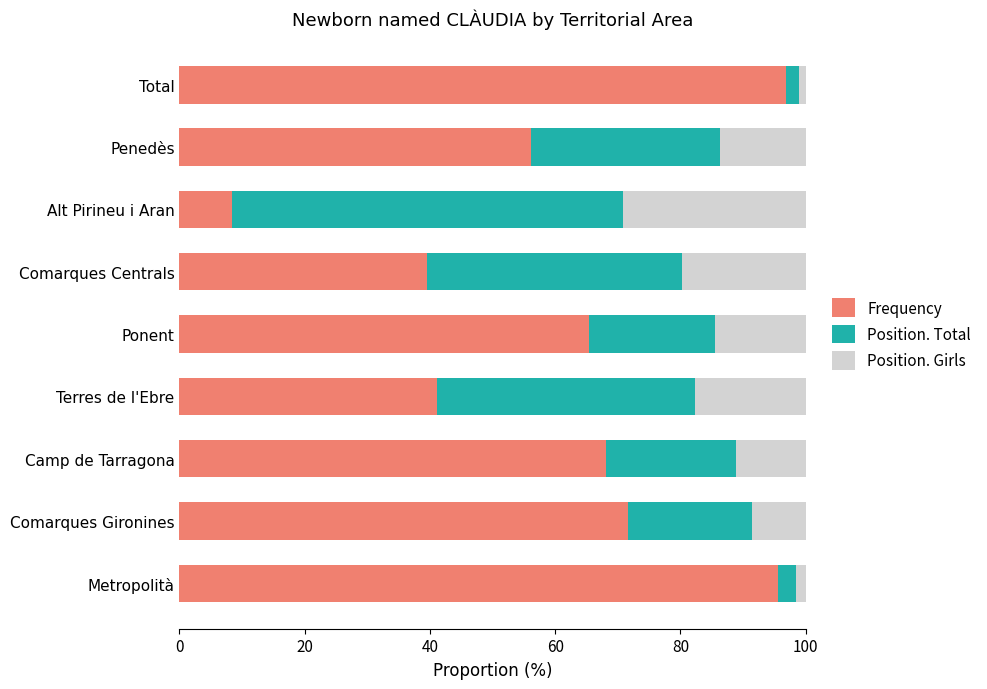

What is the difference between the maximum and minimum values in the Frequency series?

88.5